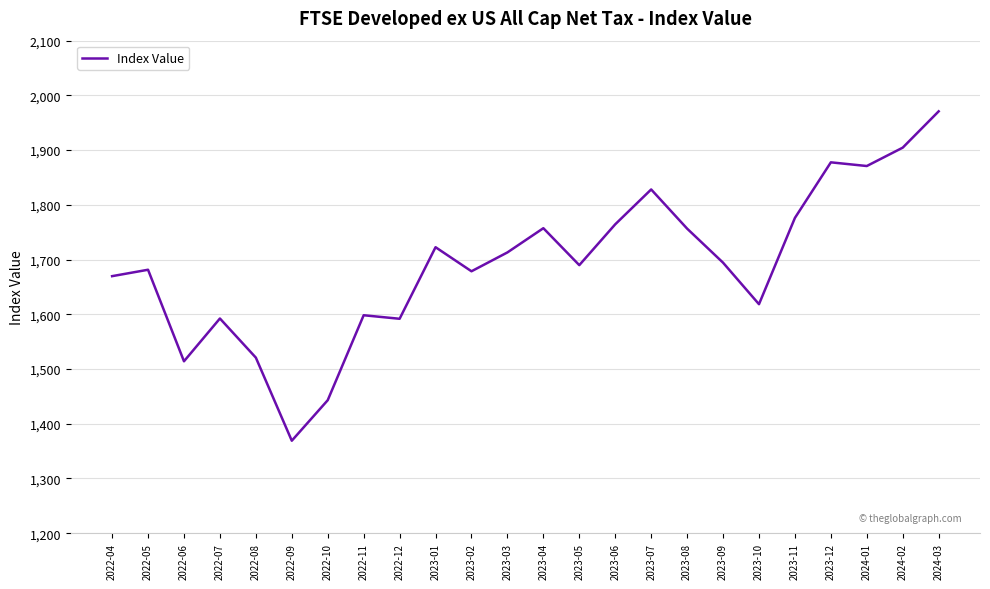

What is the difference between the values at 2023-02 and 2023-07?

149.5